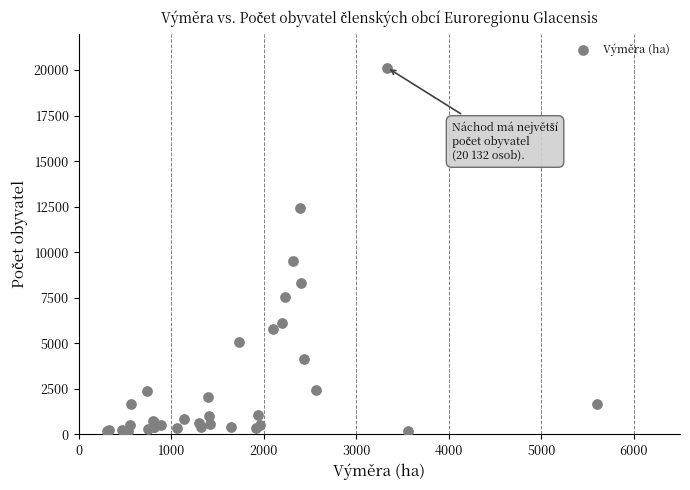

What Y value in the scatter plot is closest to 10168?

9504